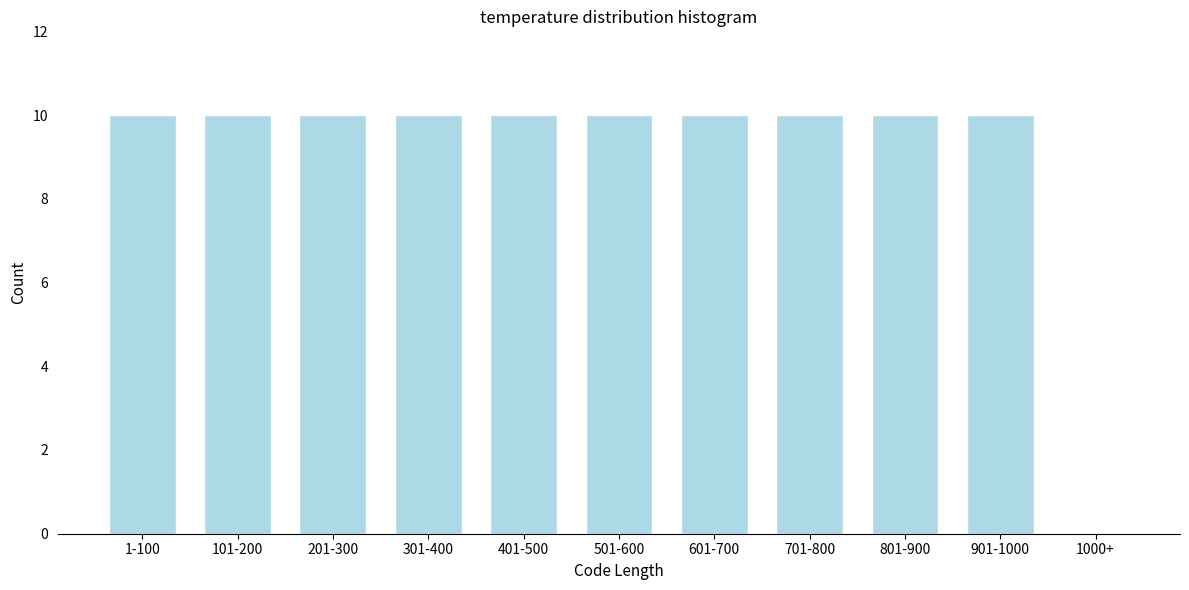

Reading left to right, list all the values displayed in this chart.

1-100=10	101-200=10	201-300=10	301-400=10	401-500=10	501-600=10	601-700=10	701-800=10	801-900=10	901-1000=10	1000+=0